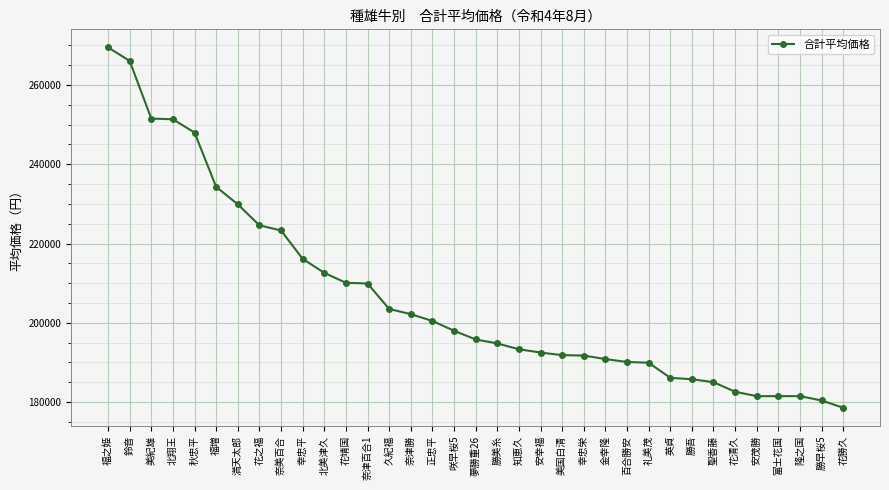

Which has a higher value, 勝吾 or 夢勝重26?

夢勝重26